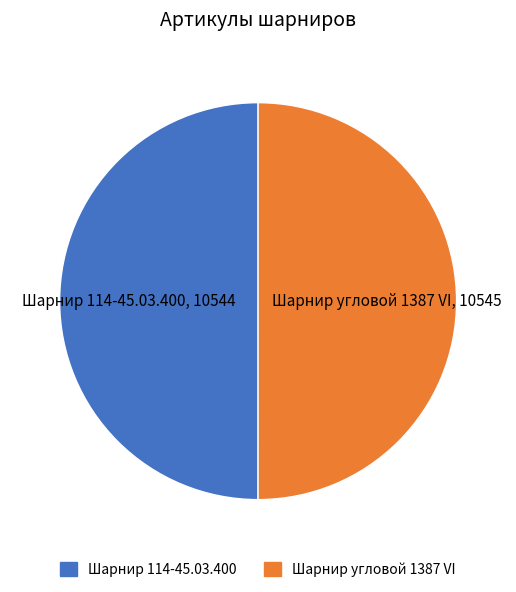

What is the ratio of the value at Шарнир угловой 1387 VI to the value at Шарнир 114-45.03.400?

1.0